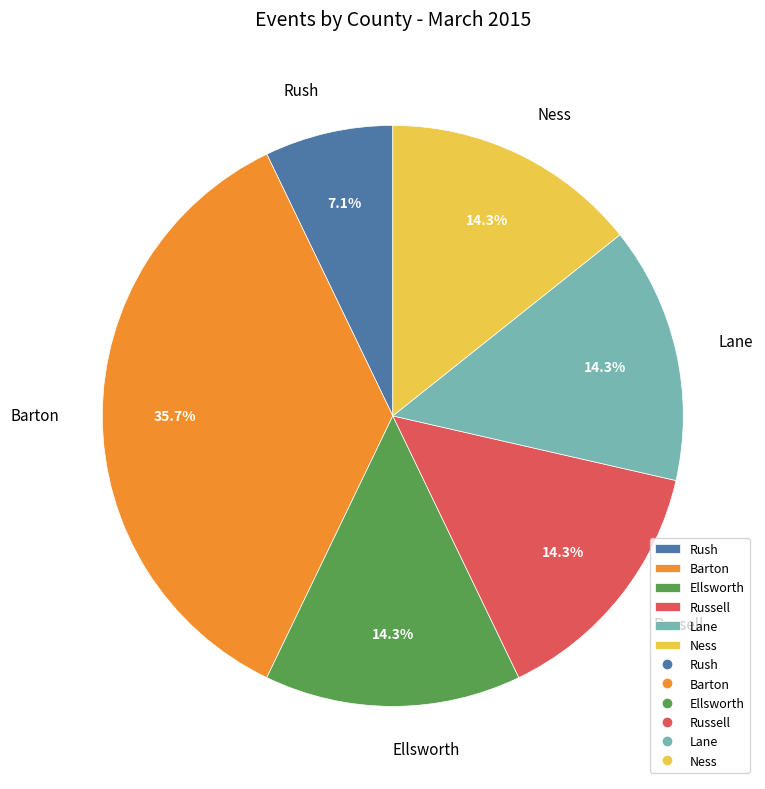

To the nearest percent, what is the difference between the largest and smallest slice percentages?

29%